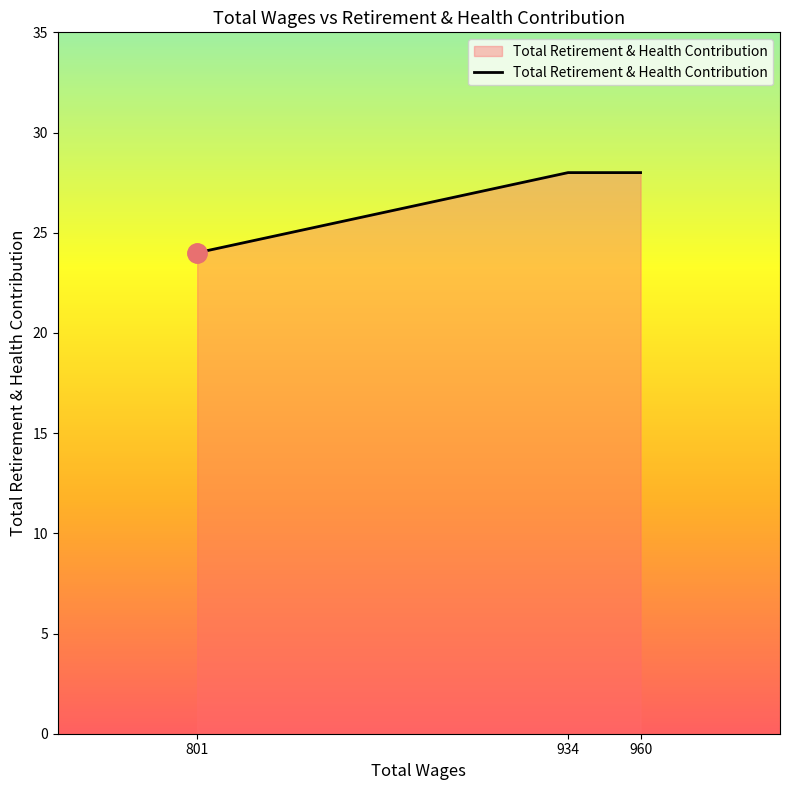

What is the greatest value displayed?

28